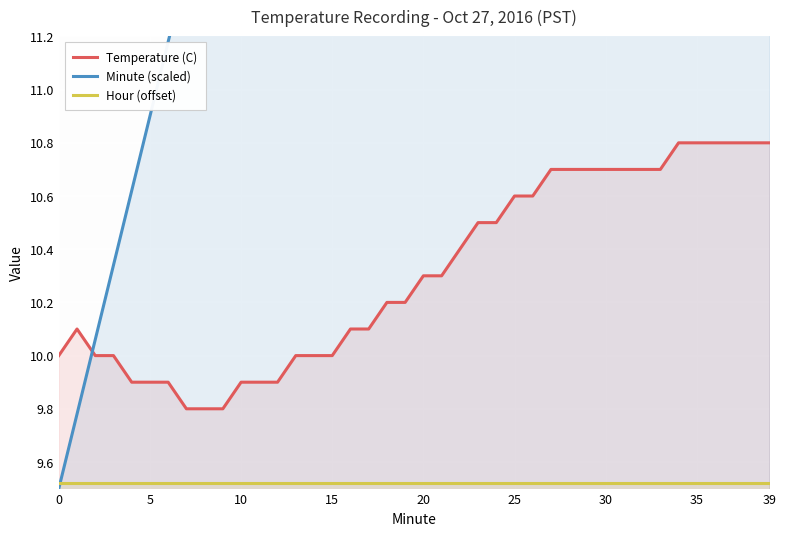

Which series has the largest total across all categories?

Minute (scaled)